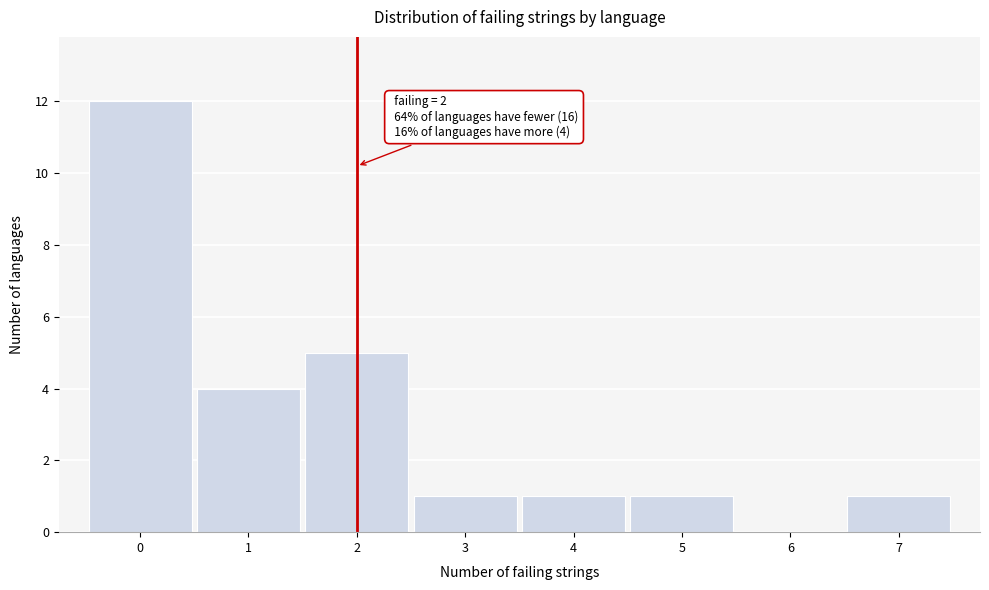

Which range on the x-axis has the tallest bar?

-0.5 to 0.5